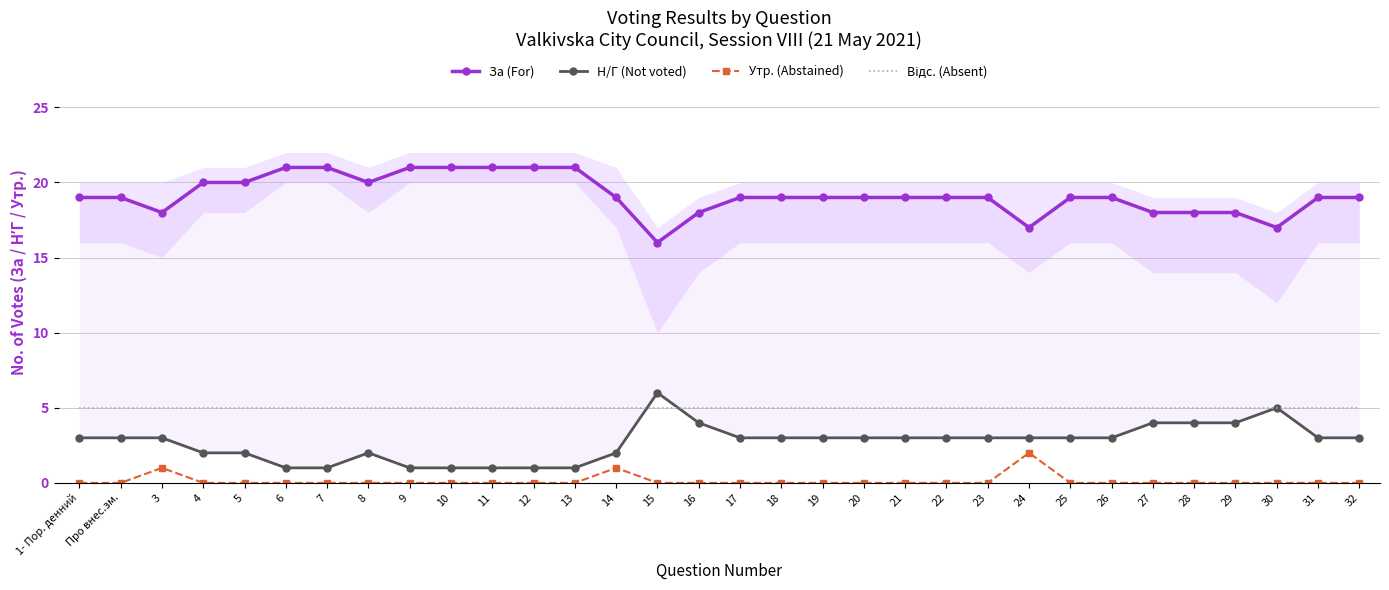

What position from the right is Про внес.зм.?

31